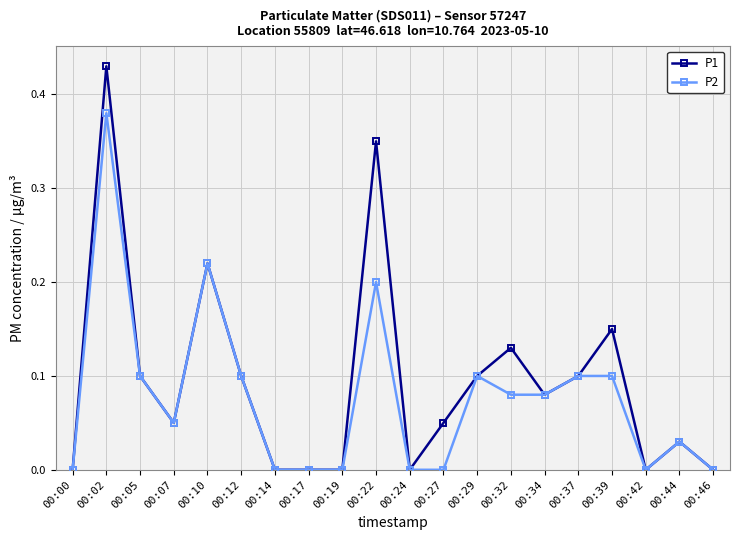

How many lines are shown in the chart?

2